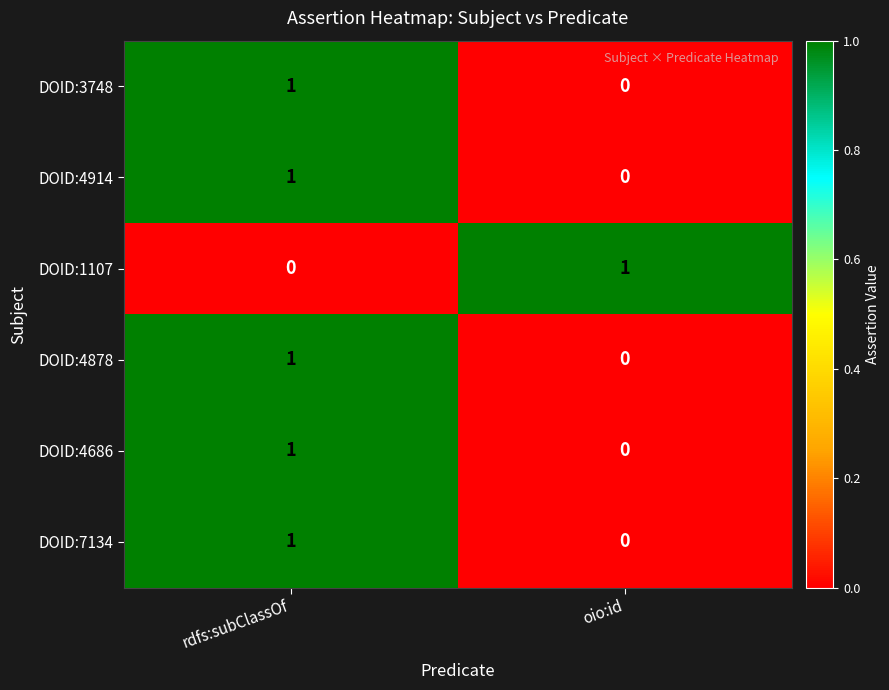

List the labels in order of DOID:4686 value, smallest first.

oio:id, rdfs:subClassOf